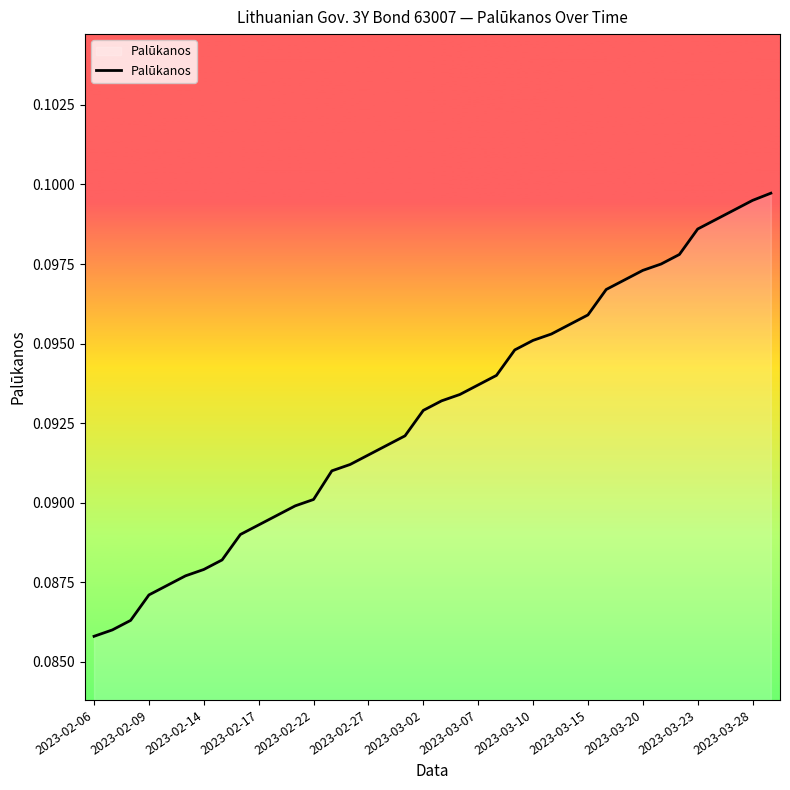

True or false: the data shows 0.2 at 2023-03-23.

False